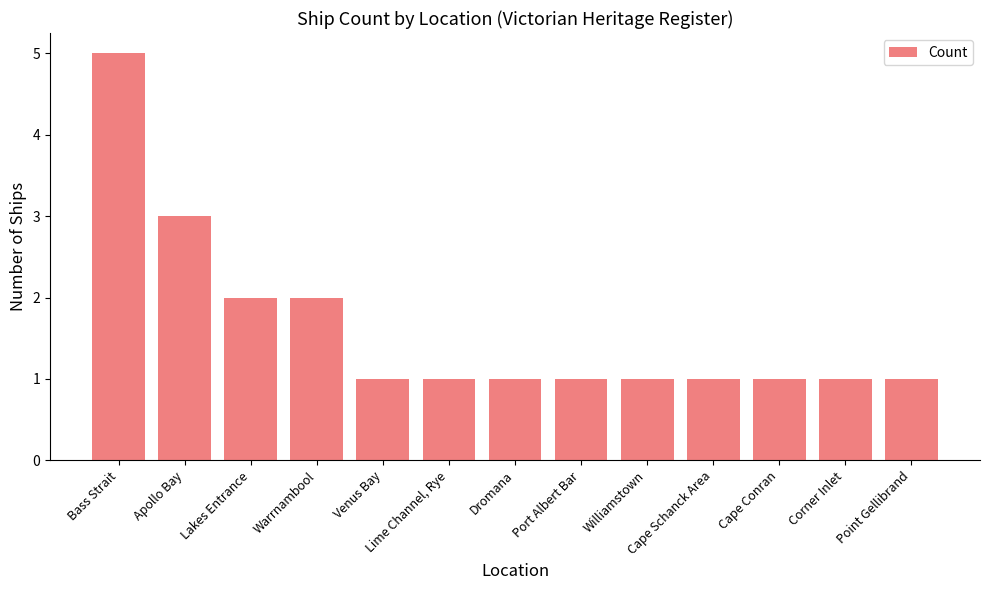

Reading left to right, transcribe all the data shown in this chart.

5	3	2	2	1	1	1	1	1	1	1	1	1